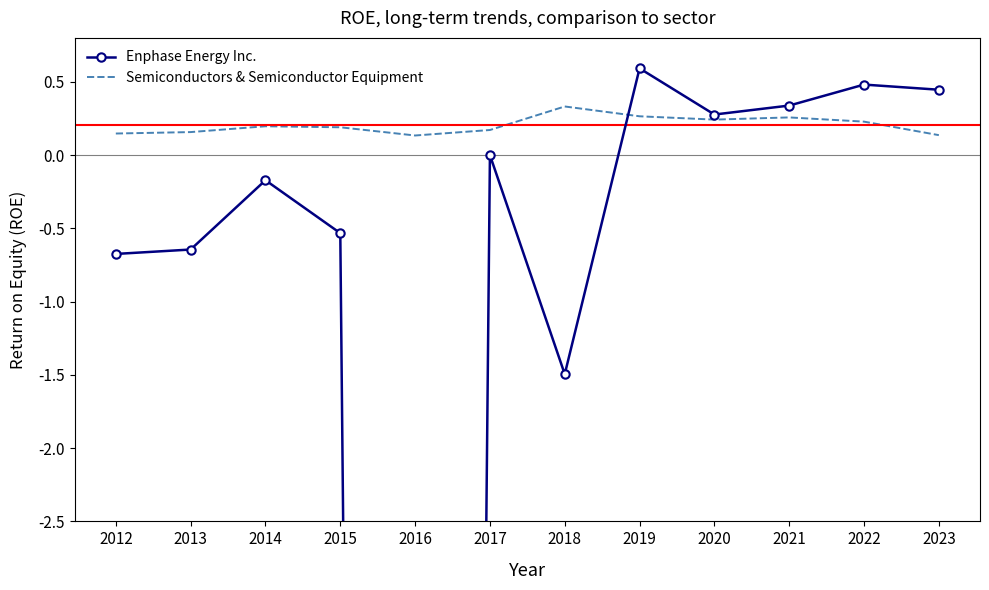

Which series has the largest range (max minus min)?

Enphase Energy Inc.